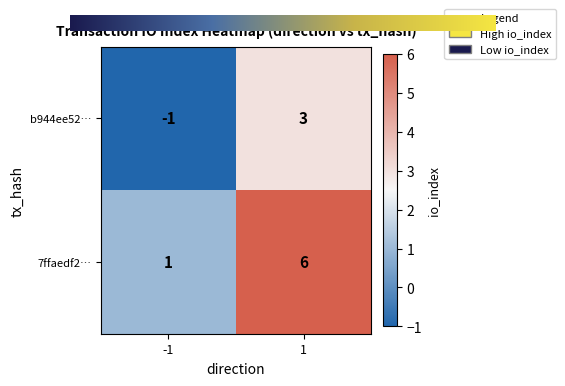

List the series in order of their peak value, highest first.

7ffaedf2…, b944ee52…